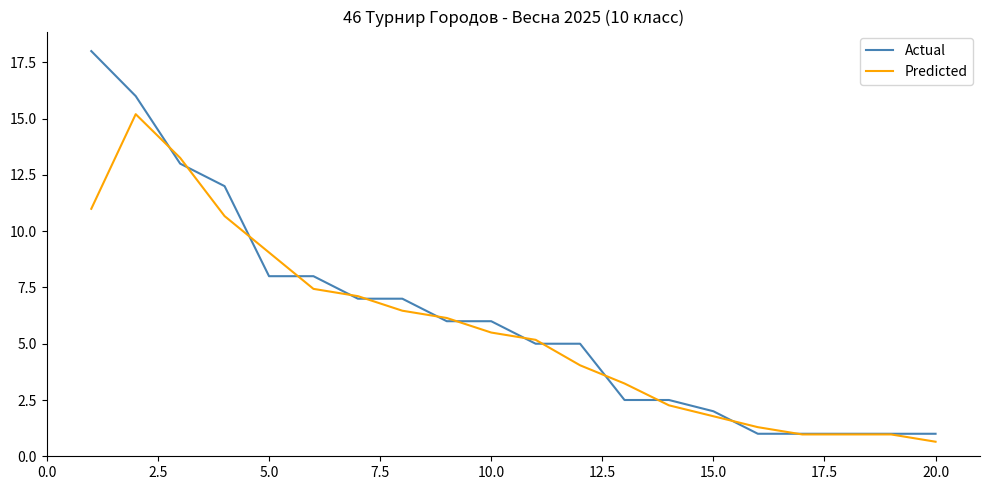

Which series has the widest spread of values?

Actual